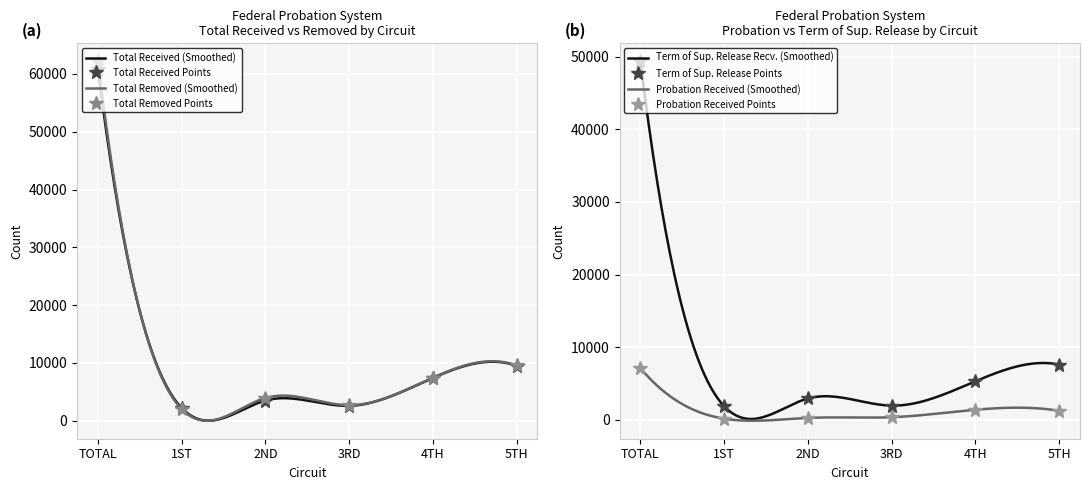

Reading right to left, list all the values displayed in this chart.

Total Received: 9531	7410	2592	3507	2207	60890
Total Removed: 9569	7455	2699	3949	2023	62180
Probation Received: 1267	1406	382	287	179	7120
Term of Supervised Release Received: 7628	5323	1978	2958	1891	49342